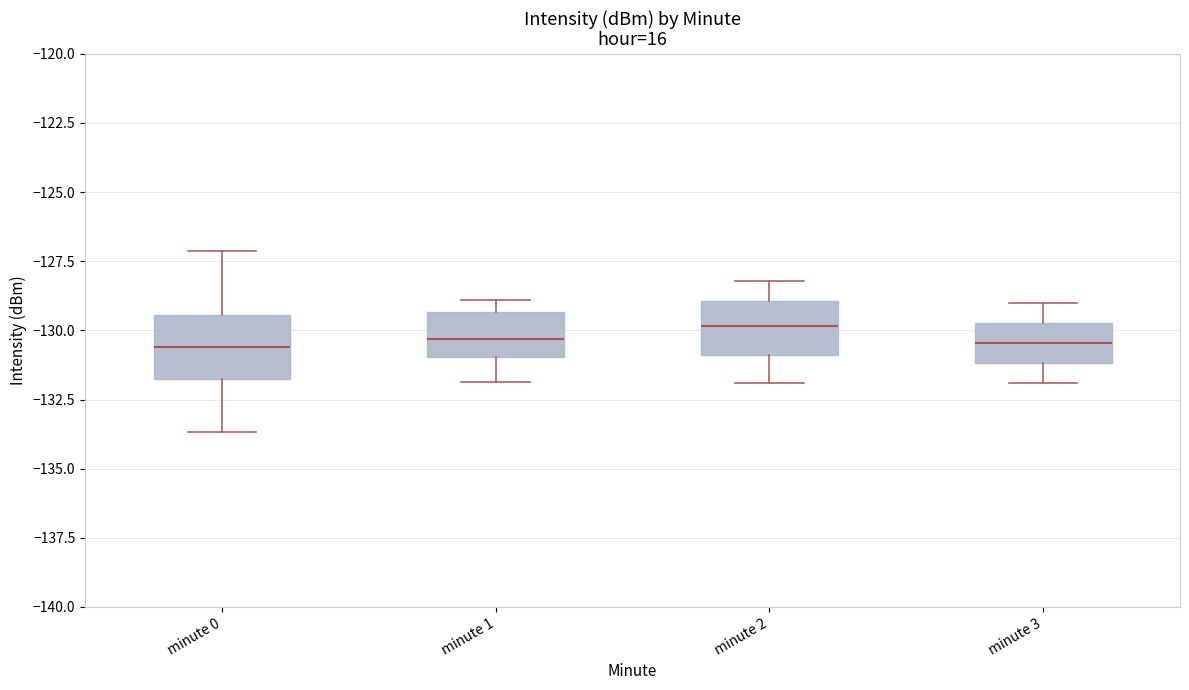

Where is the lower edge of the box for minute 1 on the y-axis? The values are not printed on the chart, so give them approximately, as read against the axis.

-131.0